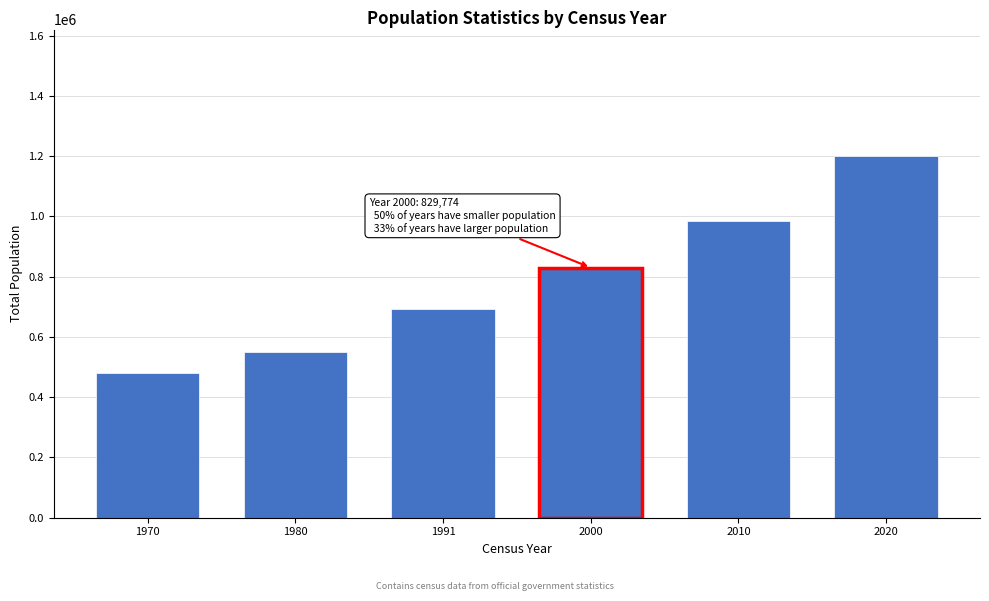

Reading left to right, what are all the values shown in this chart?

1970=481563	1980=551442	1991=692897	2000=829774	2010=986204	2020=1199974